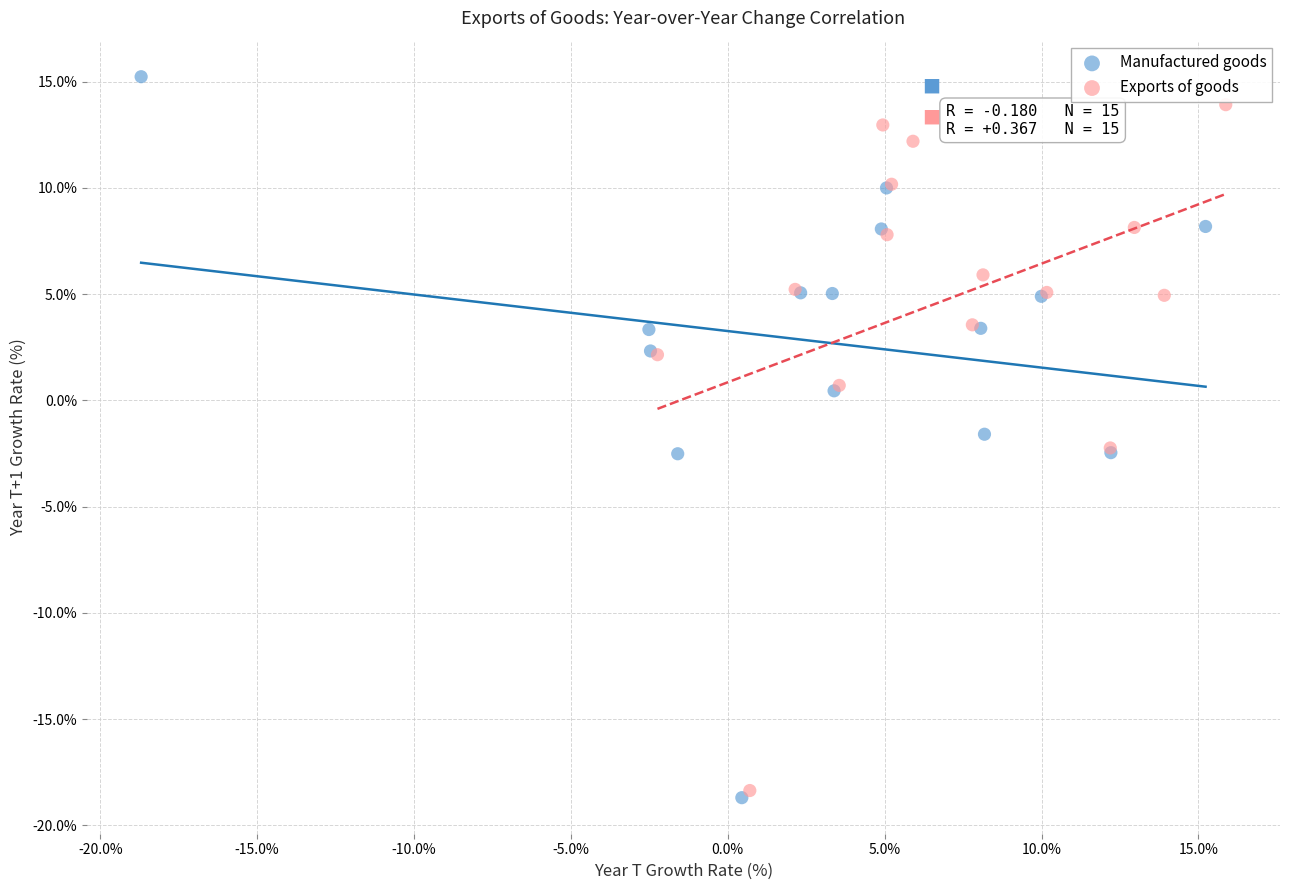

Which series has the largest Y range (max minus min)?

Manufactured goods